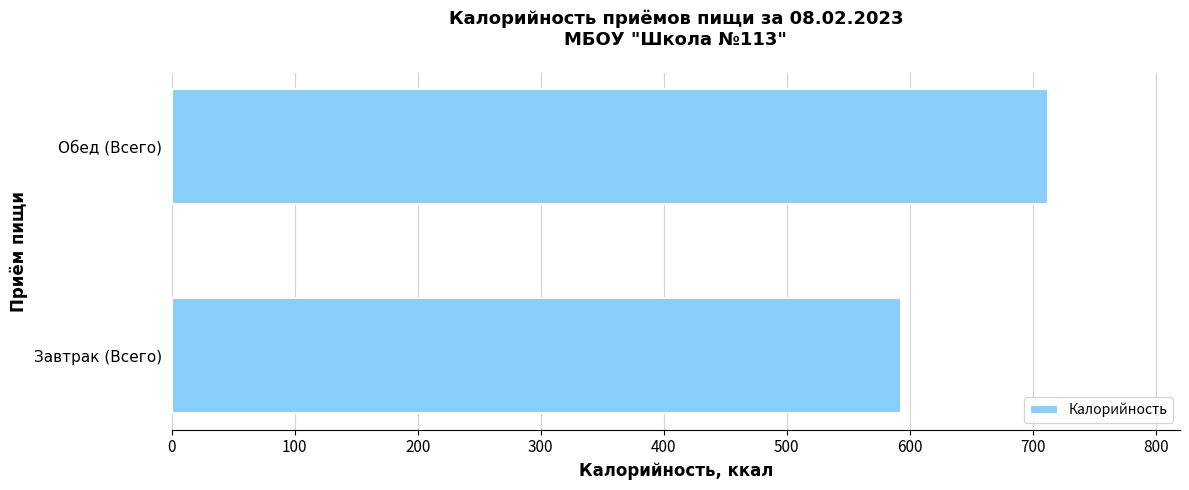

What is the smallest value displayed?

592.6